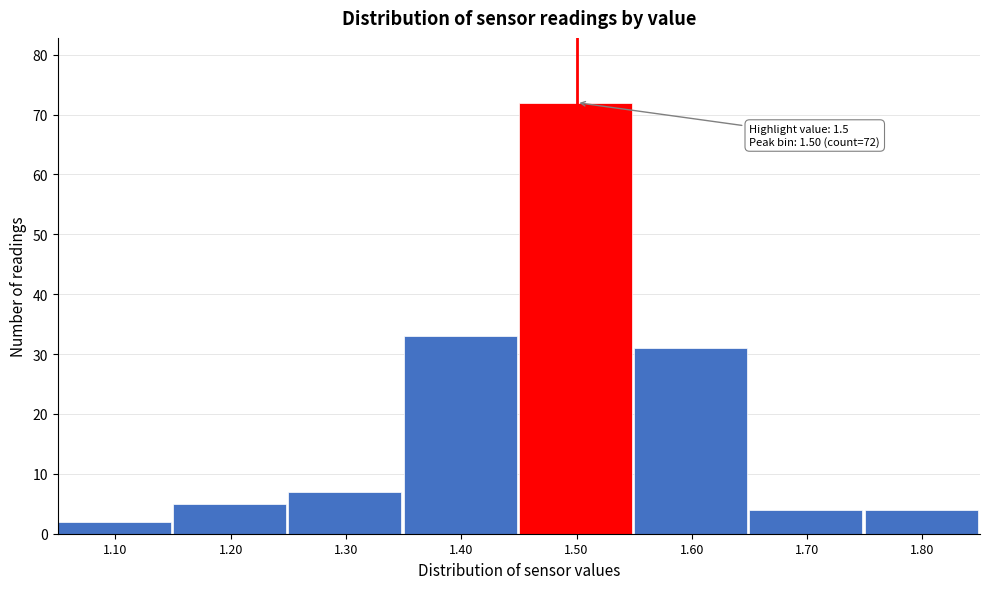

Which range on the x-axis has the tallest bar?

1.45 to 1.55